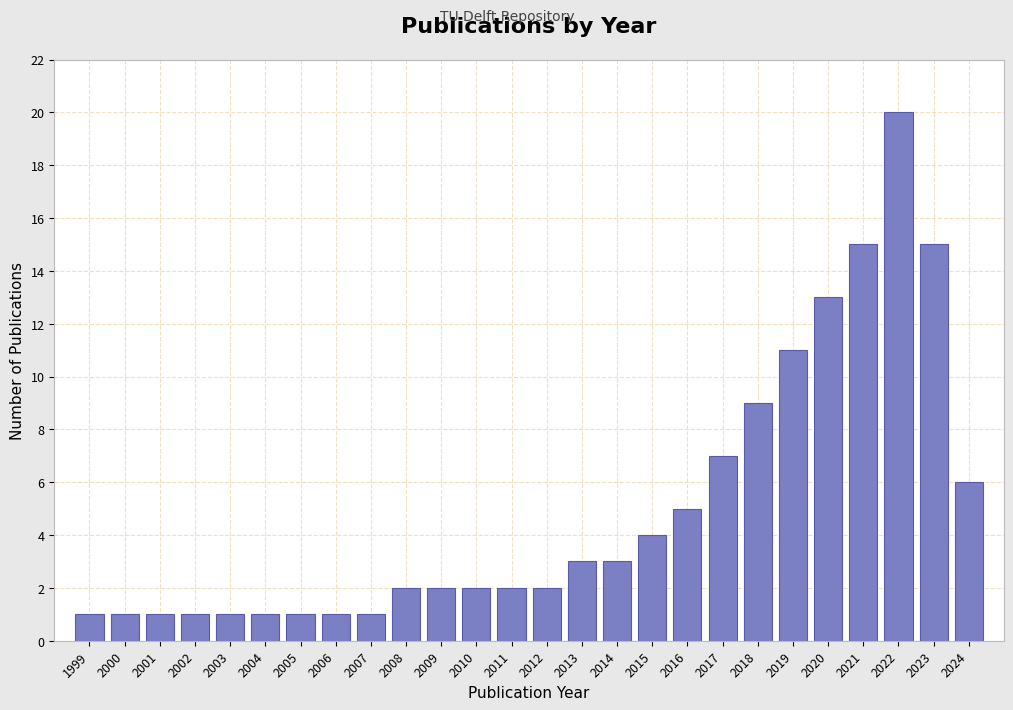

Reading left to right, extract all data points from this chart.

1	1	1	1	1	1	1	1	1	2	2	2	2	2	3	3	4	5	7	9	11	13	15	20	15	6